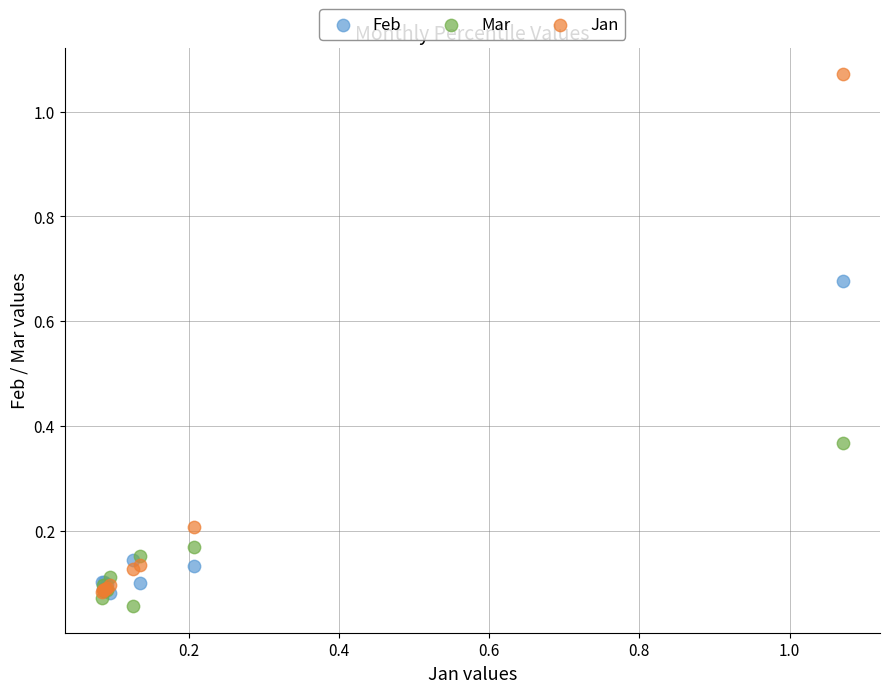

Which series contains the lowest Y value?

Mar